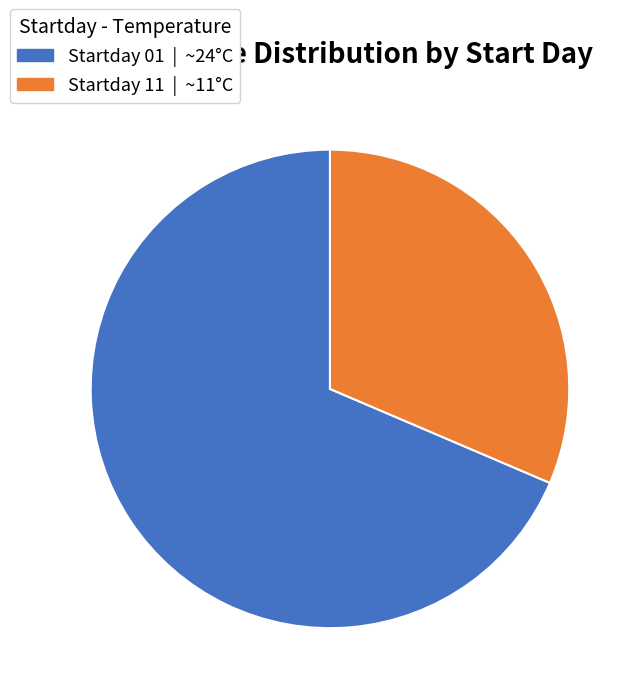

Is there any slice that represents more than half of the pie?

Yes